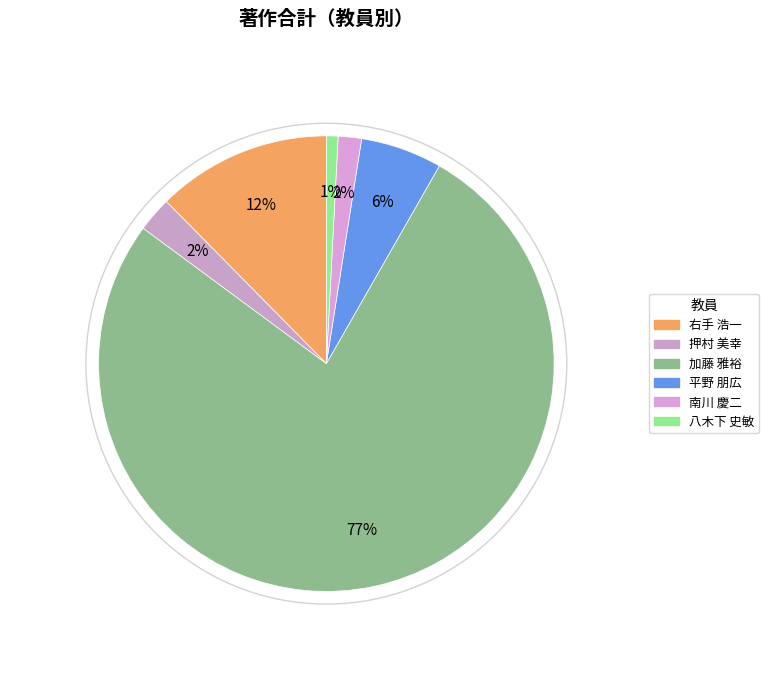

Which category has the biggest portion of the pie?

加藤 雅裕